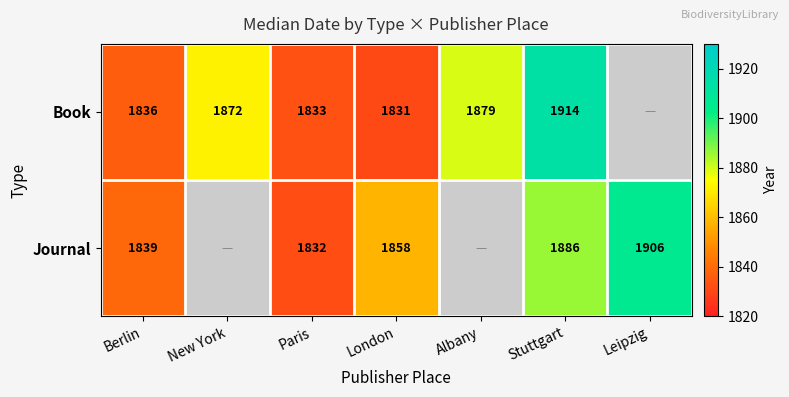

Is it true that Book equals 578 at Stuttgart?

False